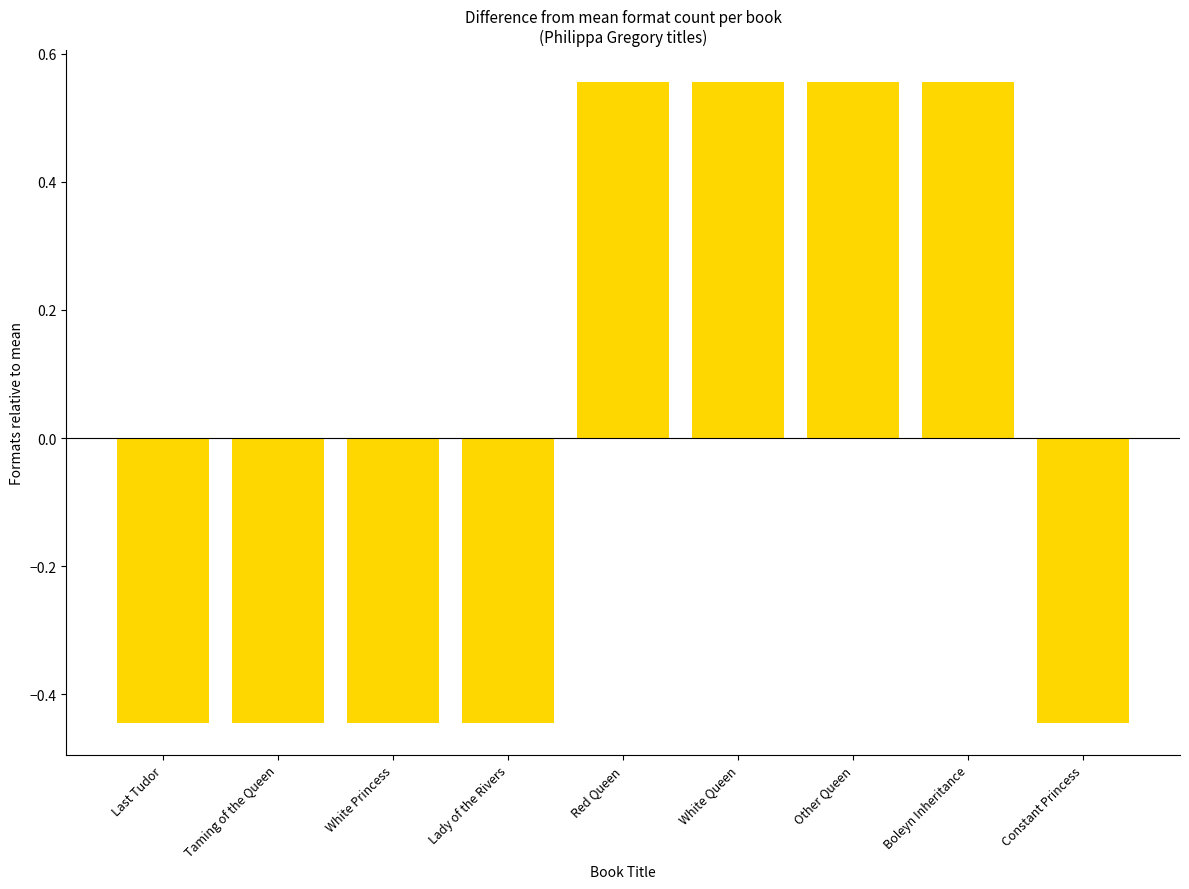

What is the difference between the maximum and second lowest values?

1.0